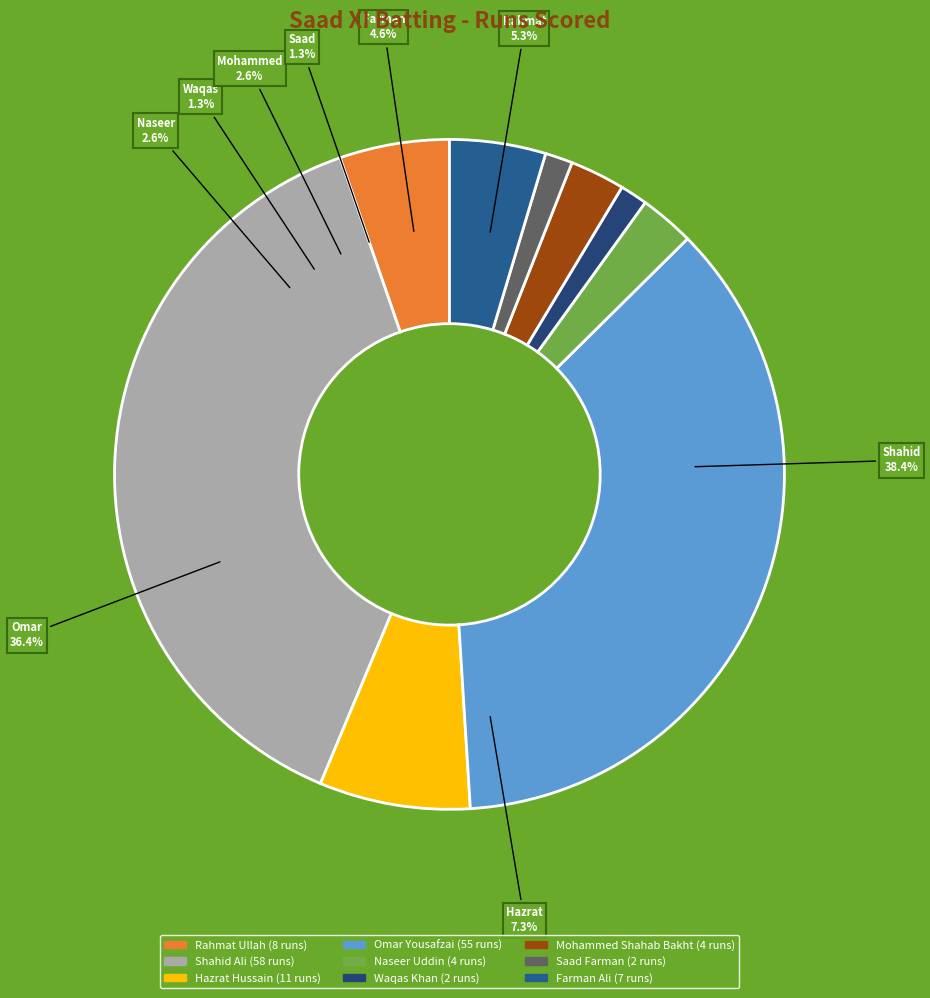

What is the change in value from Hazrat Hussain to Waqas Khan?

-9